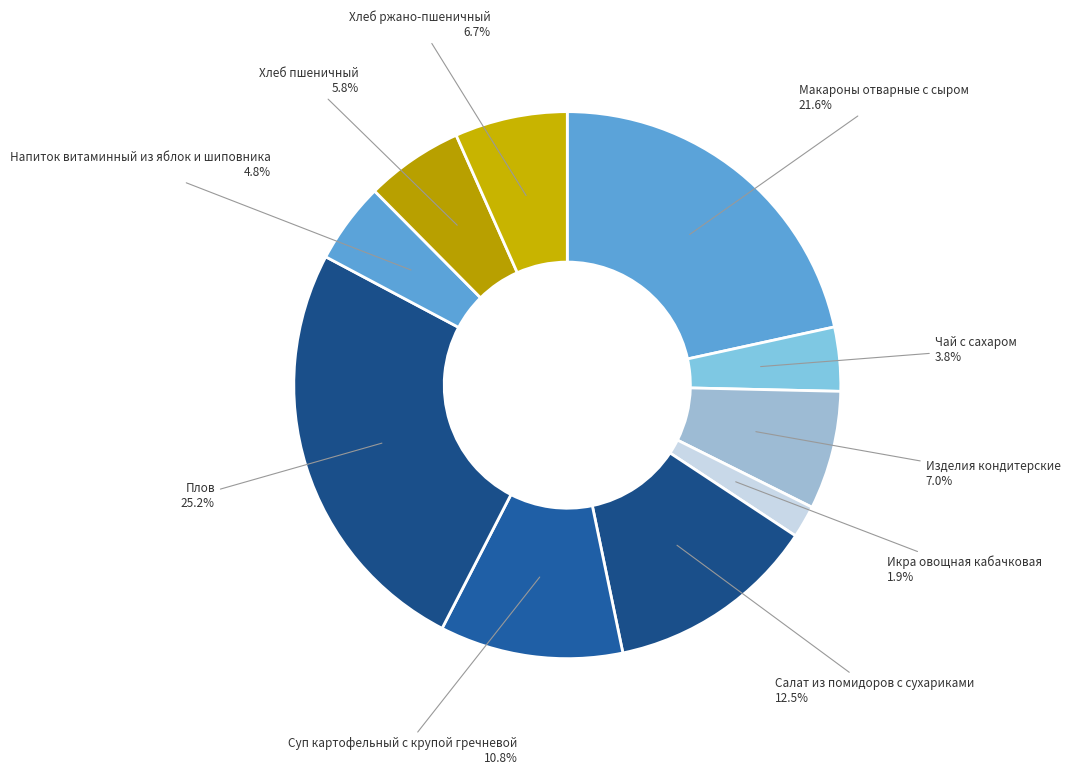

To the nearest percent, what is the average slice percentage?

10%